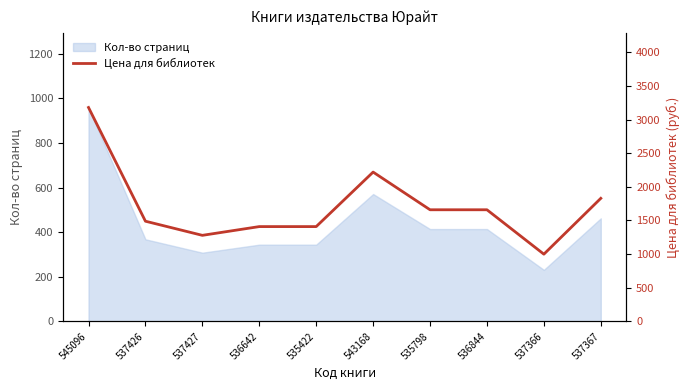

Between 537366 and 536844, which is larger?

536844